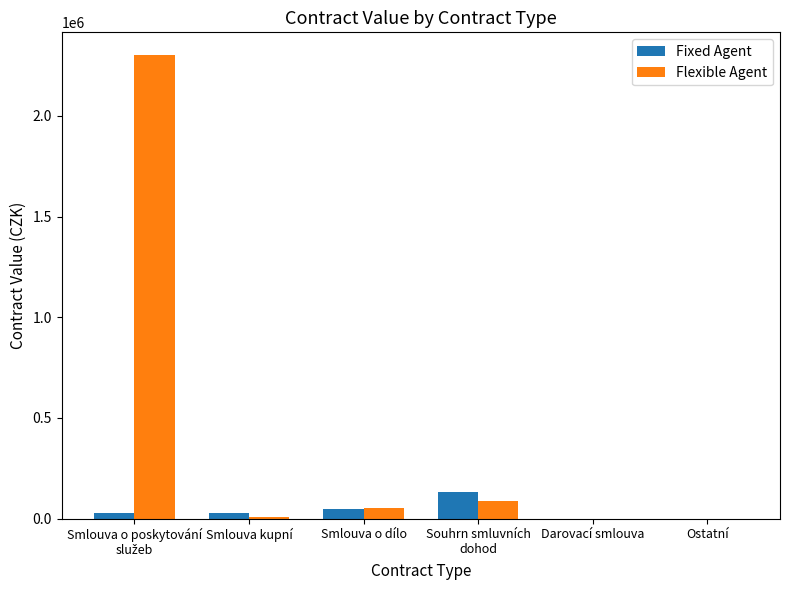

The value of Flexible Agent at Ostatní is -1013459. True or false?

False